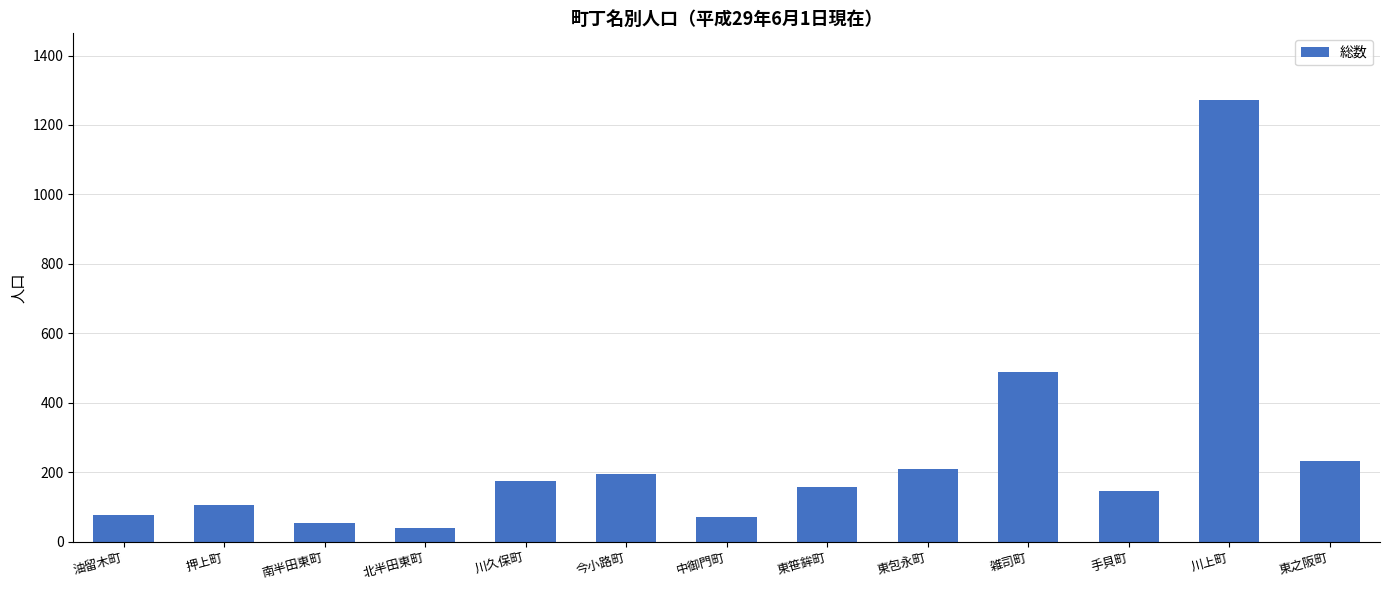

At which category does the chart reach its peak across all series?

川上町